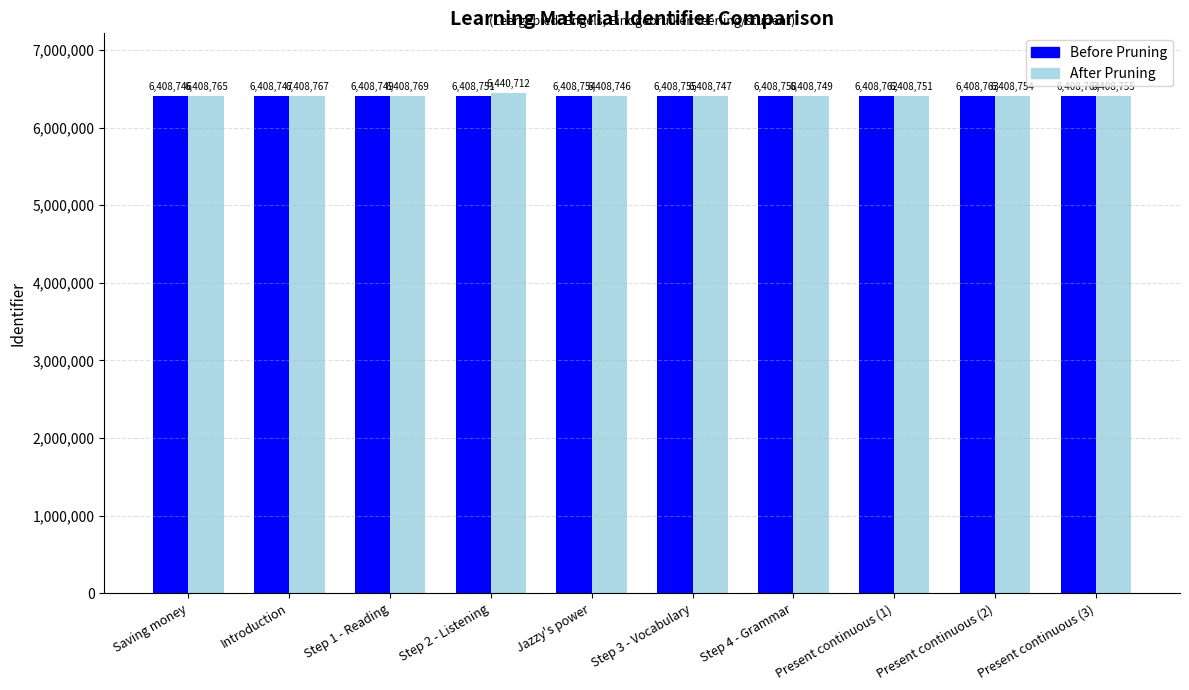

How many distinct data groups are displayed?

2